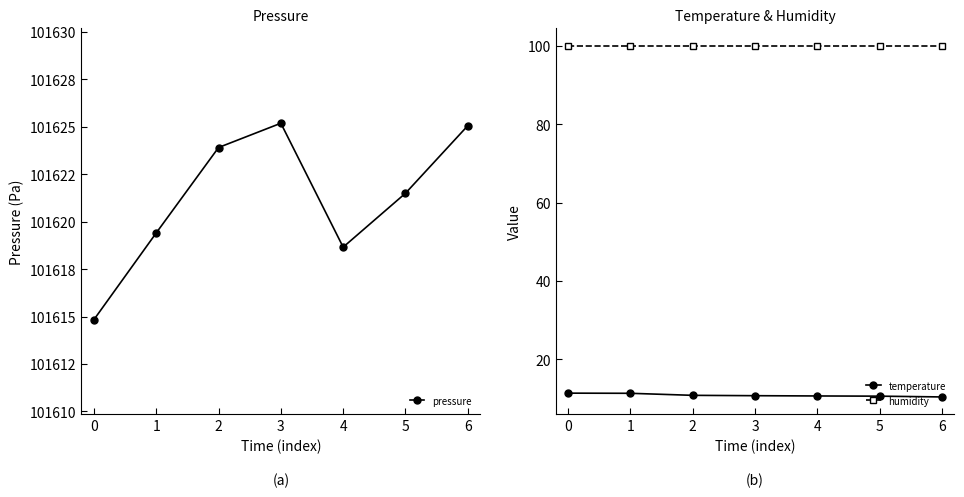

True or false: humidity and temperature cross at least once.

False